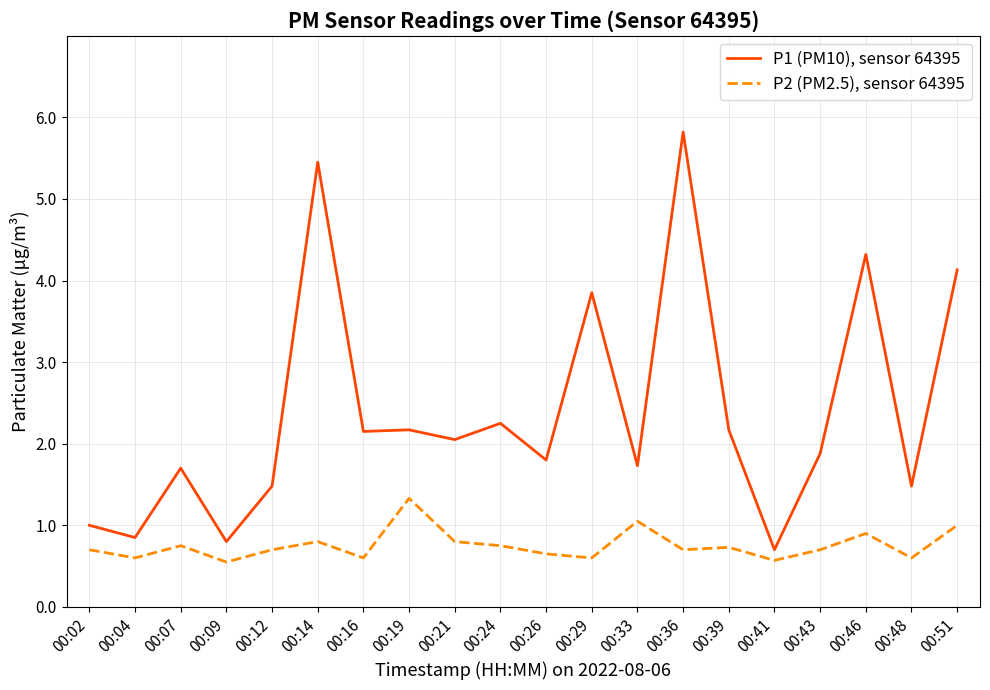

What is the average value of the P1 (PM10), sensor 64395 series?

2.4